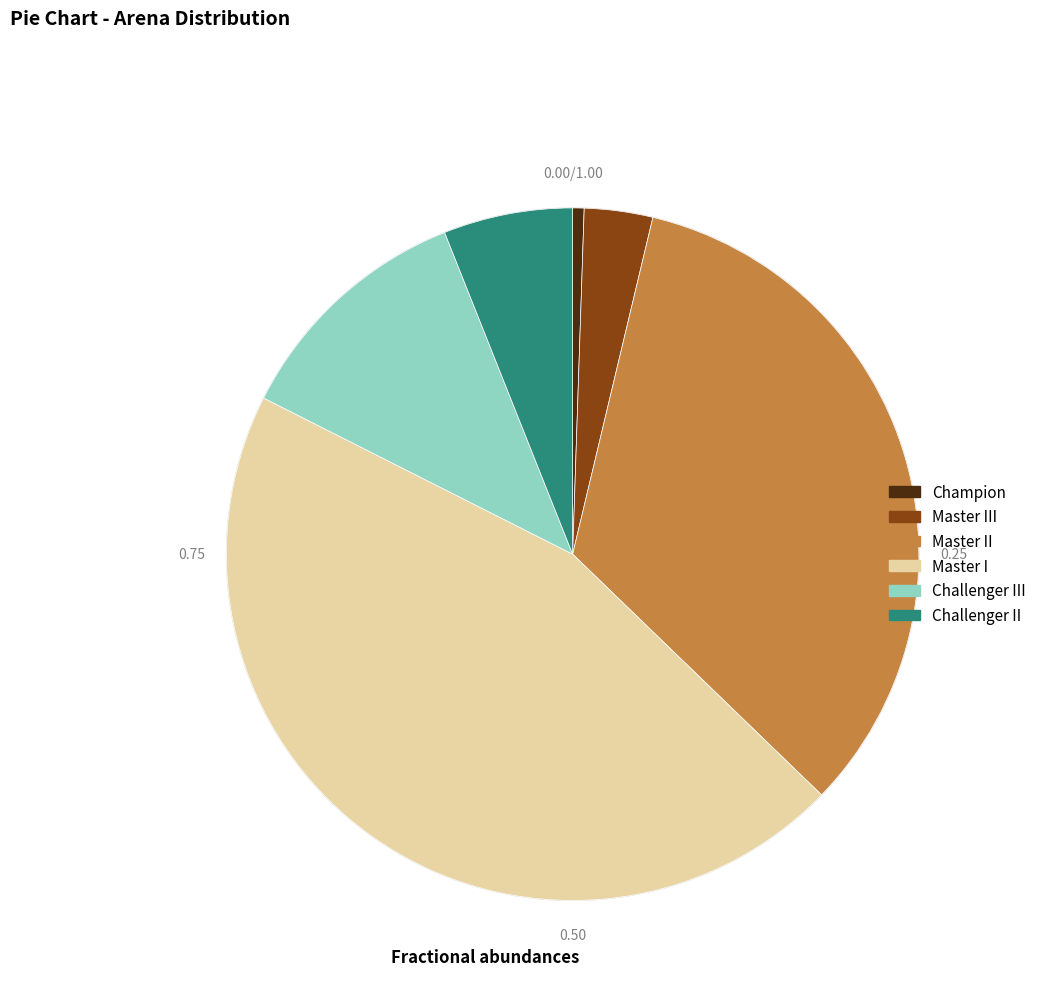

The Master III slice represents 3% of the pie. True or false?

True